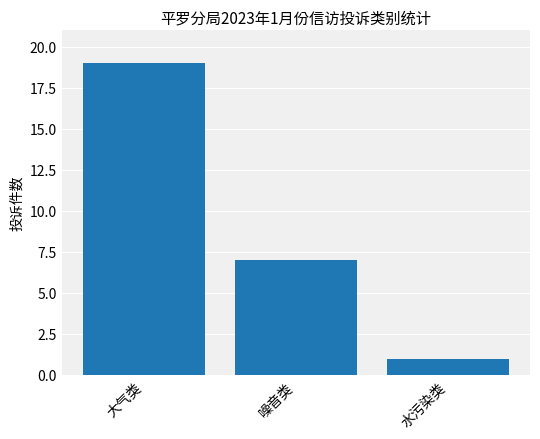

At which category does the chart reach its minimum across all series?

水污染类